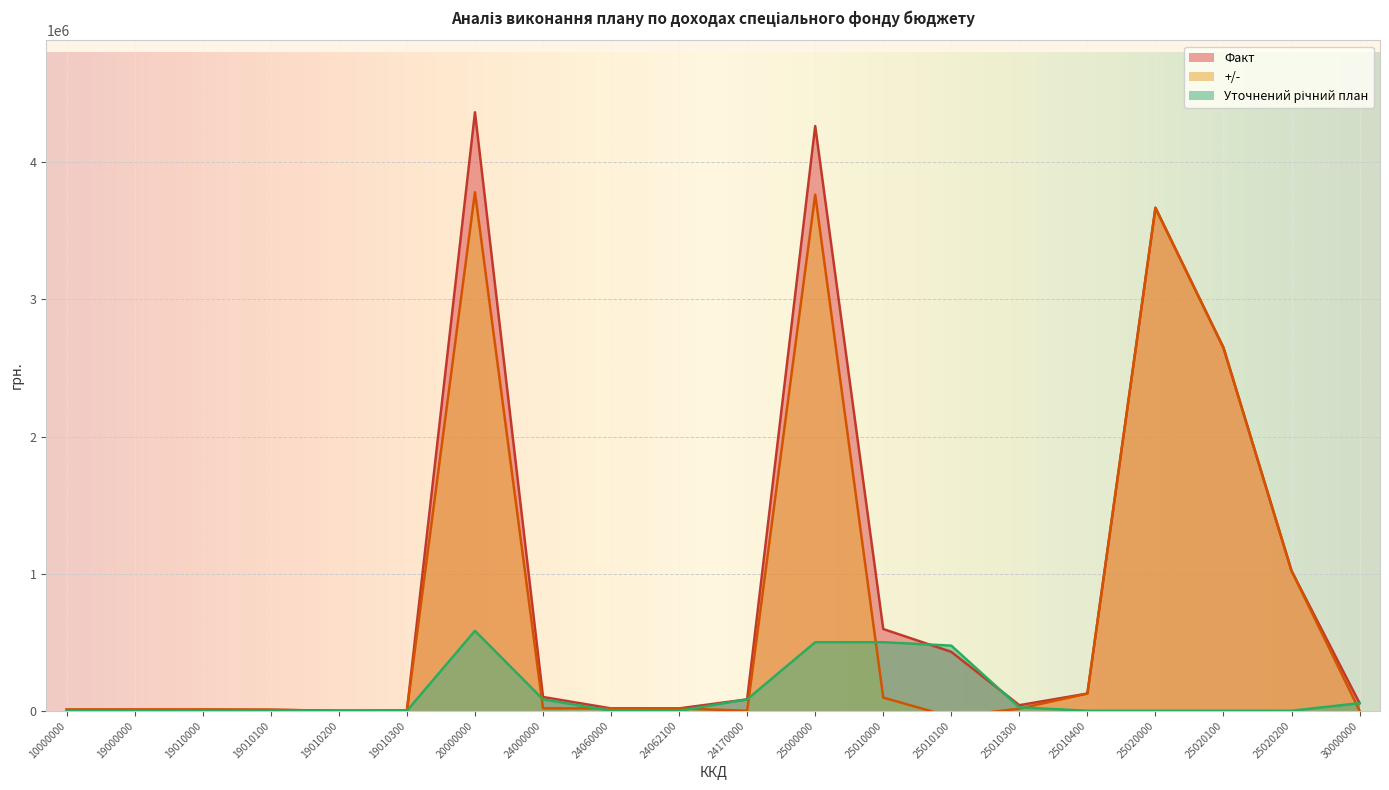

Is it true that Уточнений річний план equals 295476.0 at 24060000?

False